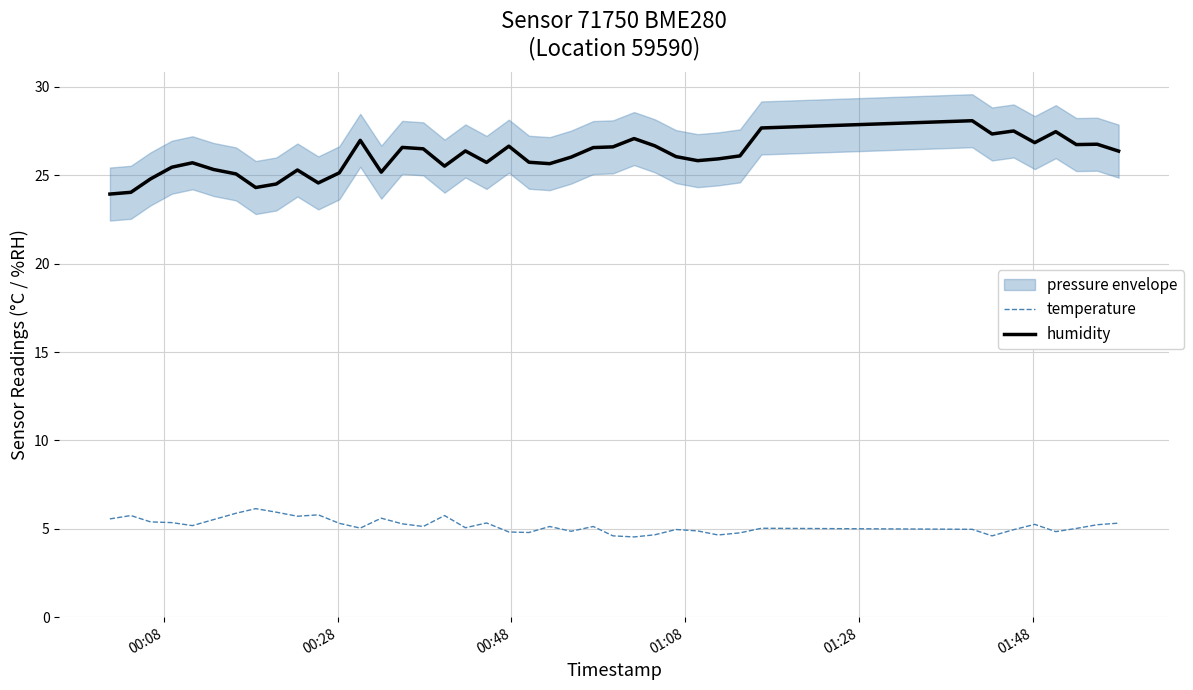

True or false: temperature and humidity cross at least once.

False